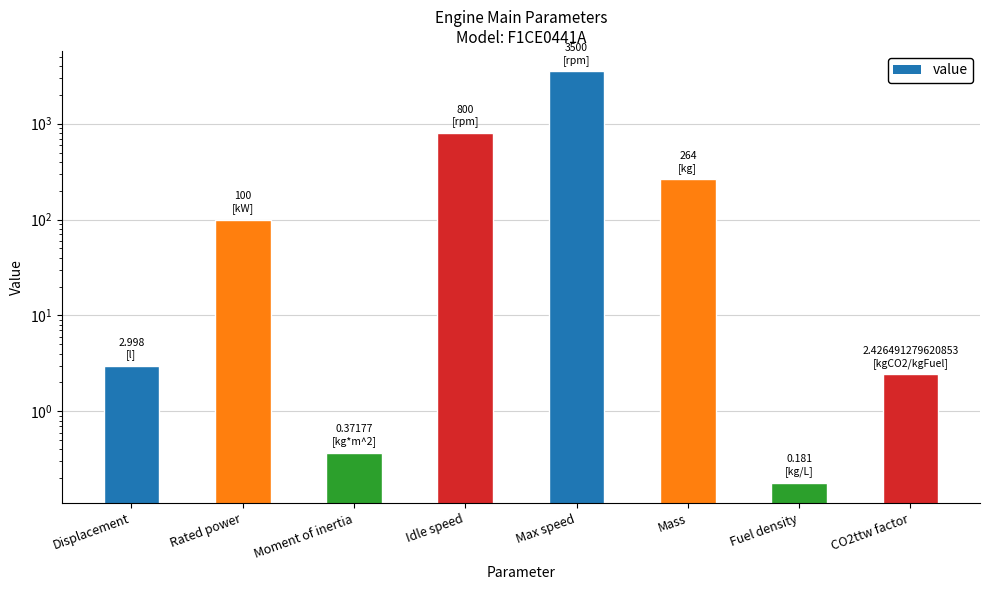

What is the change in value from Rated power to CO2ttw factor?

-97.6